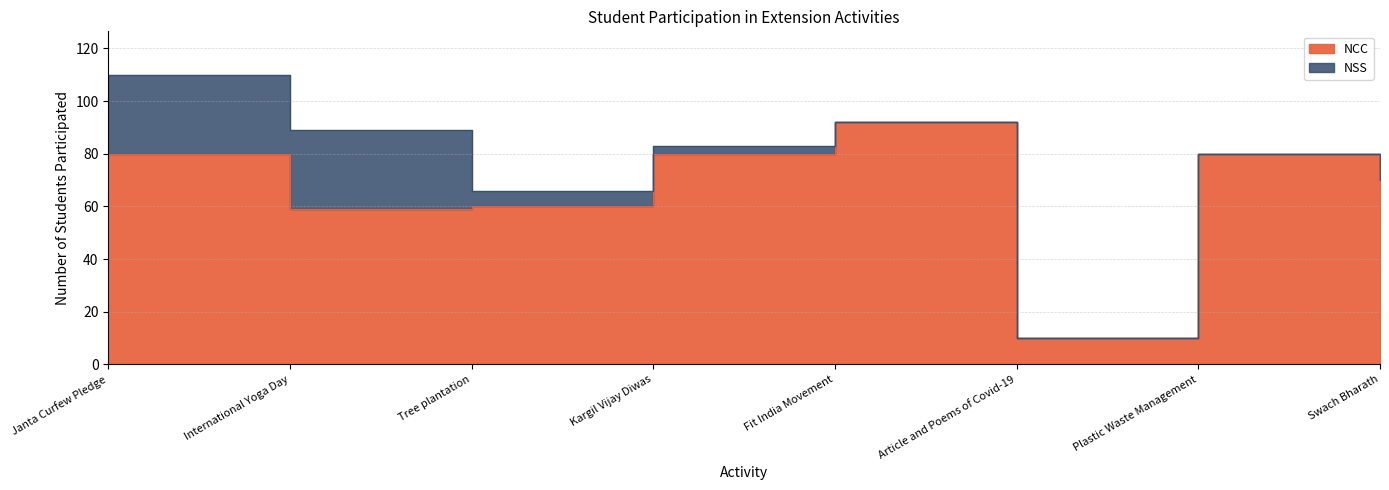

What is the minimum value shown in the chart?

10